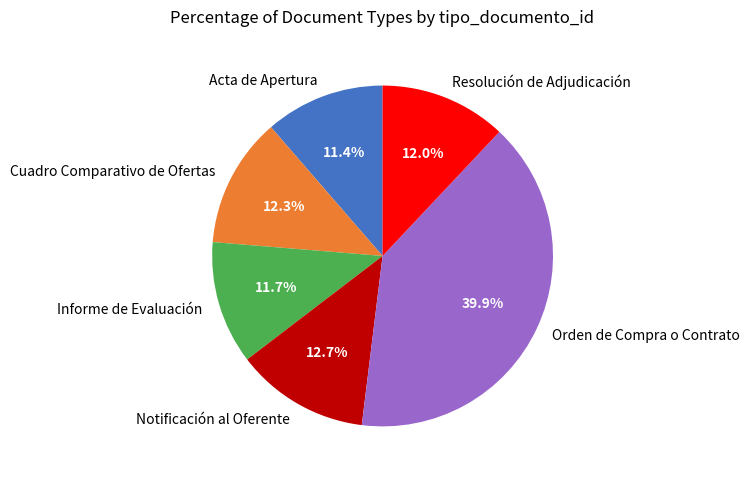

Count the number of slices in the pie.

6